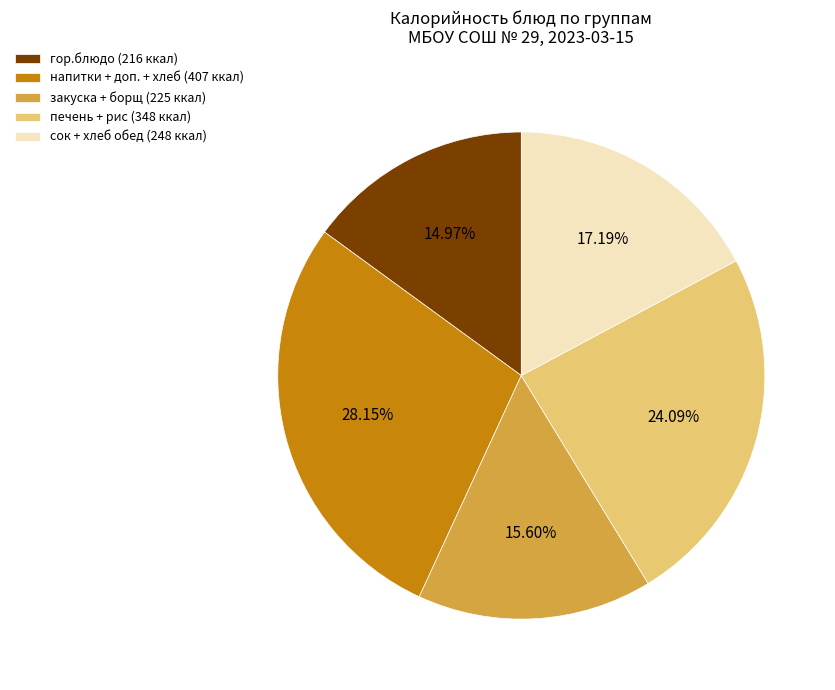

Which has a higher value, напитки + доп. + хлеб (407 ккал) or сок + хлеб обед (248 ккал)?

напитки + доп. + хлеб (407 ккал)